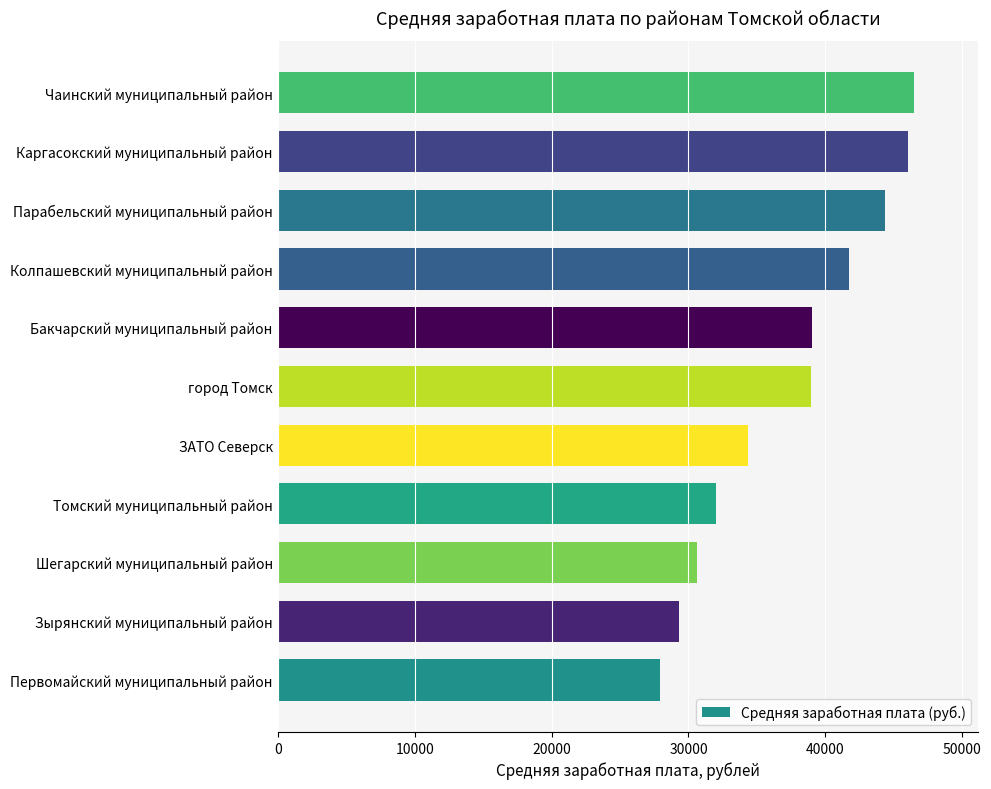

What is the smallest value displayed?

27885.2